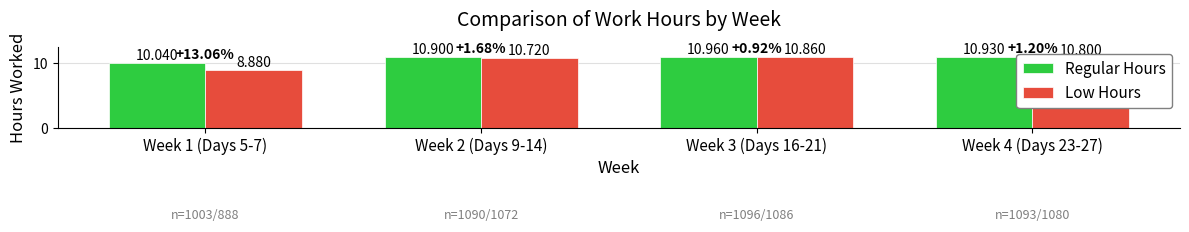

Which series has the widest spread of values?

Low Hours